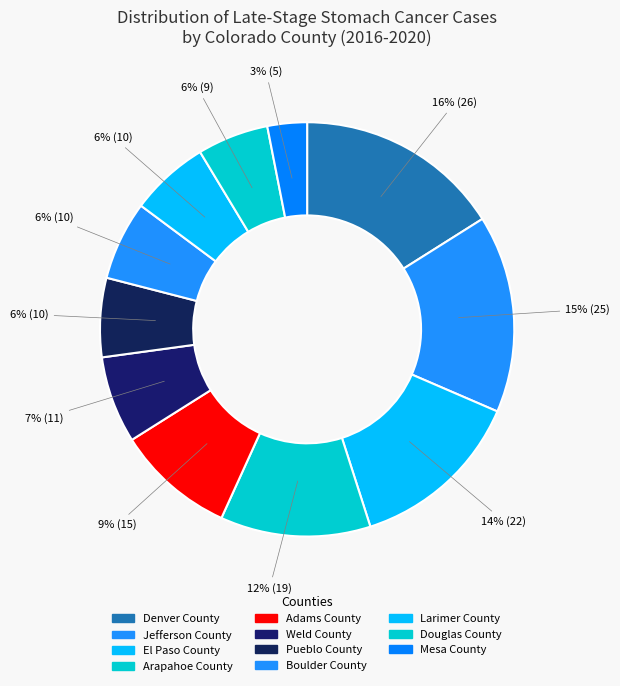

To the nearest percent, what portion does Weld County represent?

7%